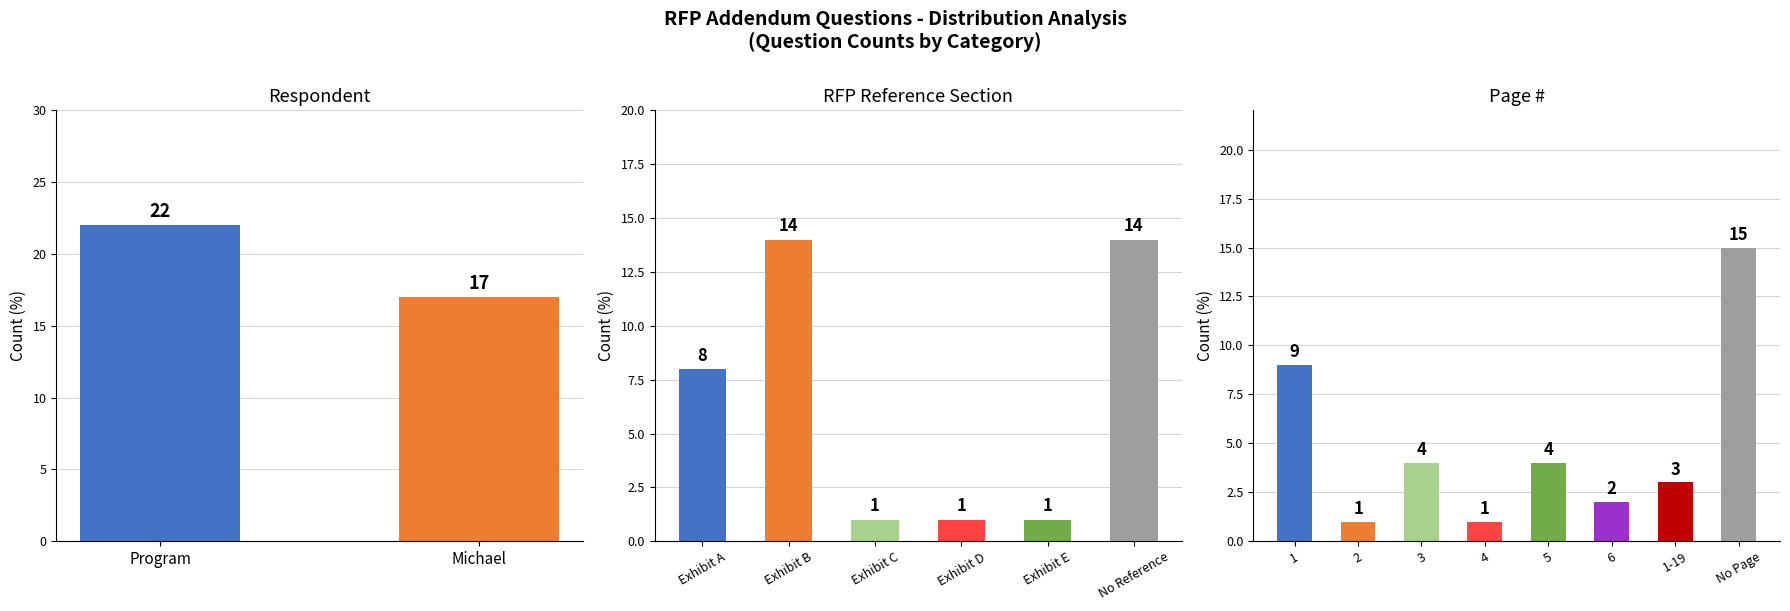

What is the smallest value displayed?

1